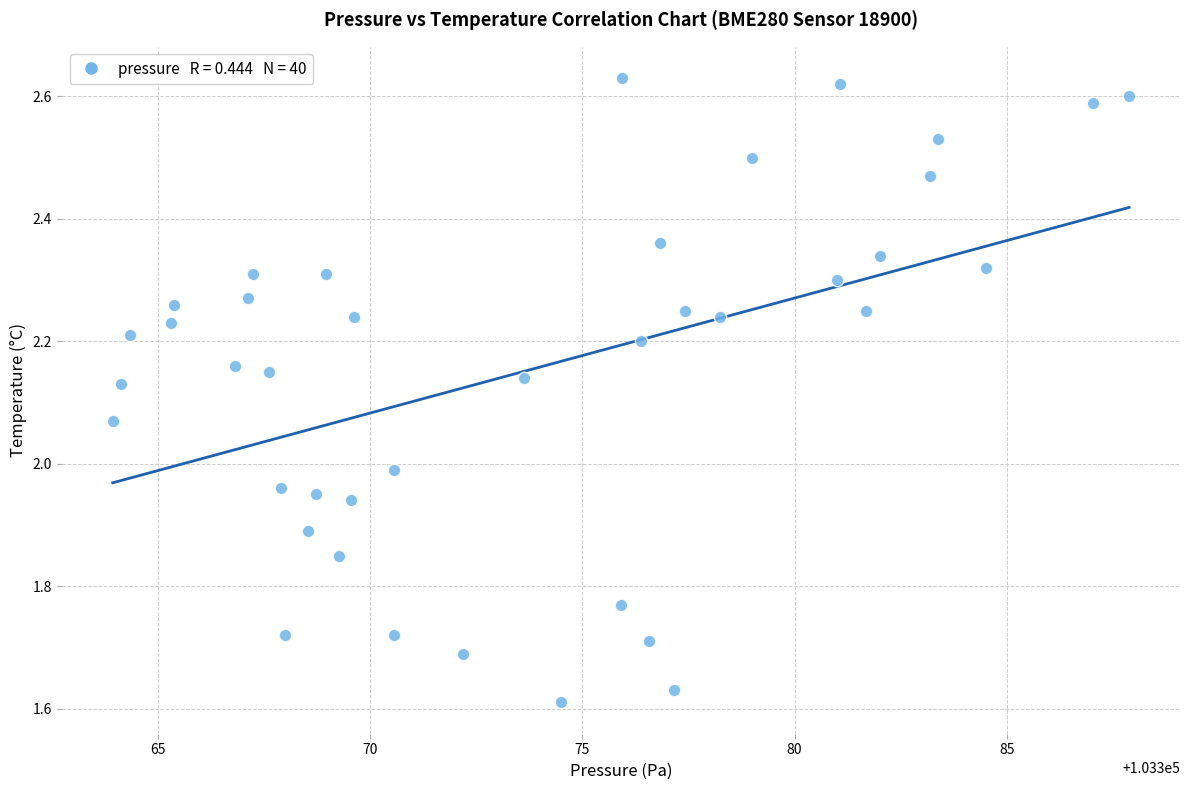

What is the range of X values (max minus min)?

23.9